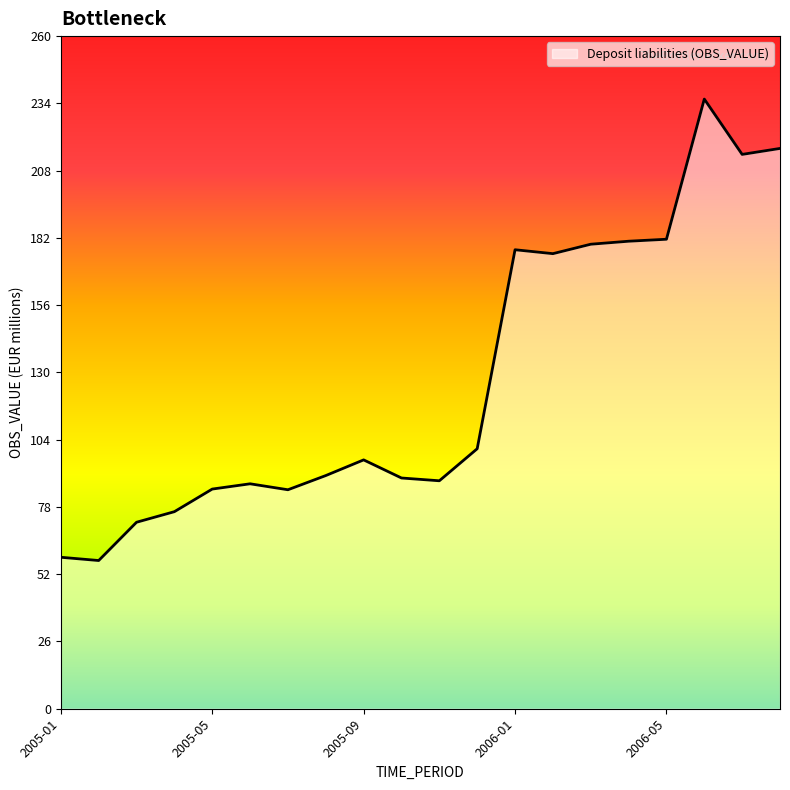

What is the greatest value displayed?

235.7